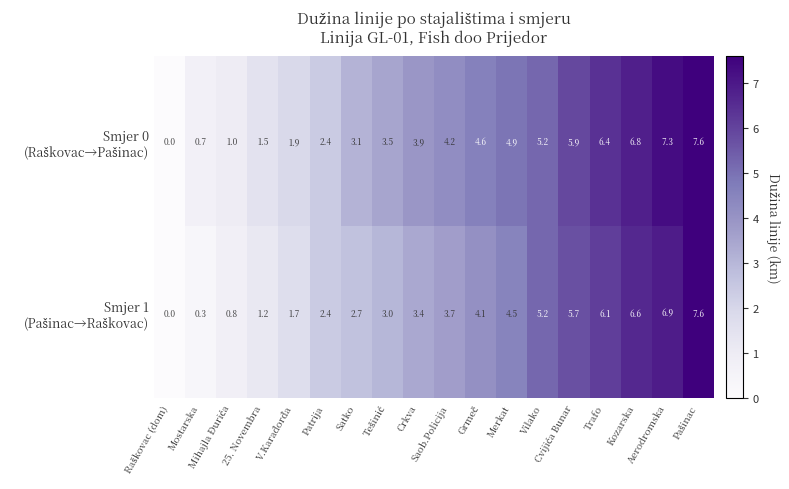

What is the greatest value displayed?

7.6